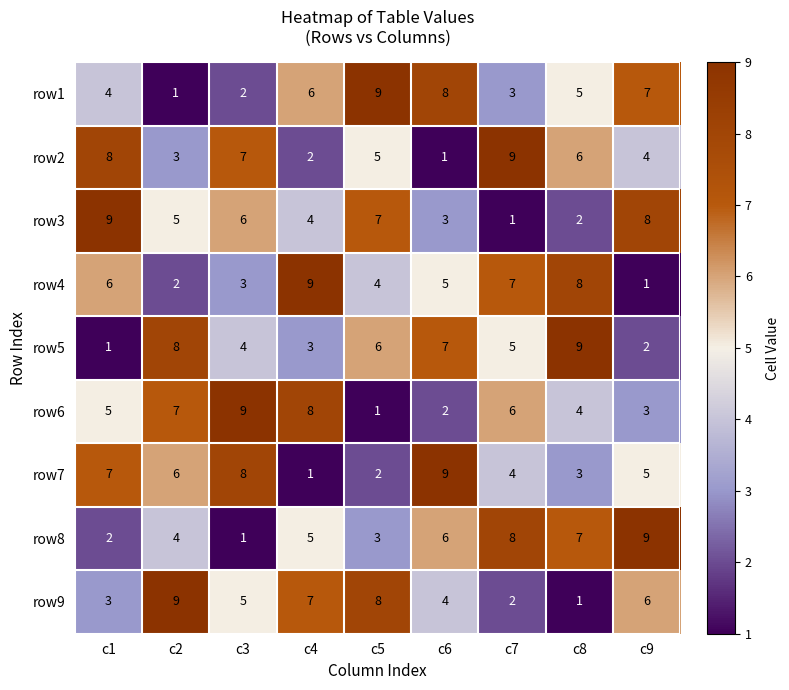

What is the sum of all row2 values?

45